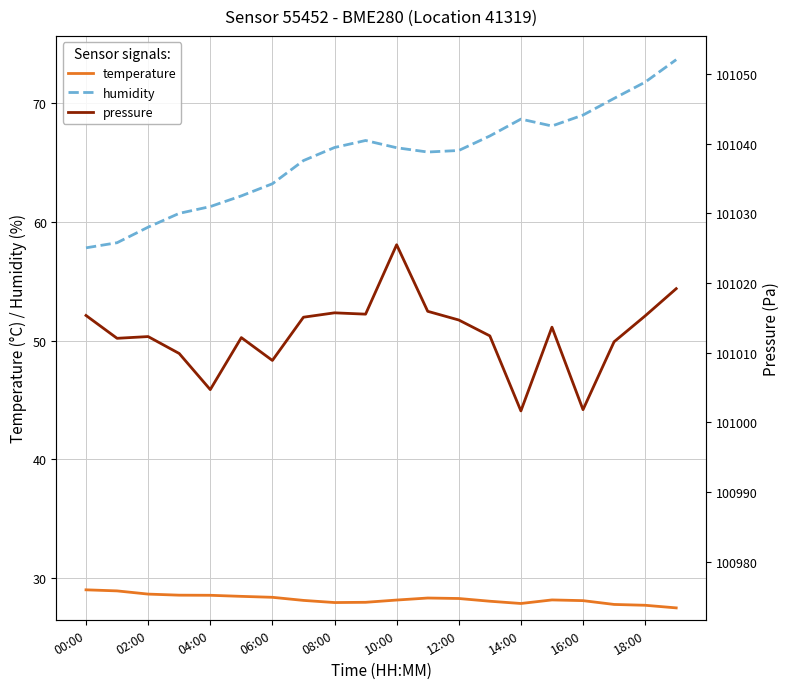

What is the average value of the humidity series?

65.4